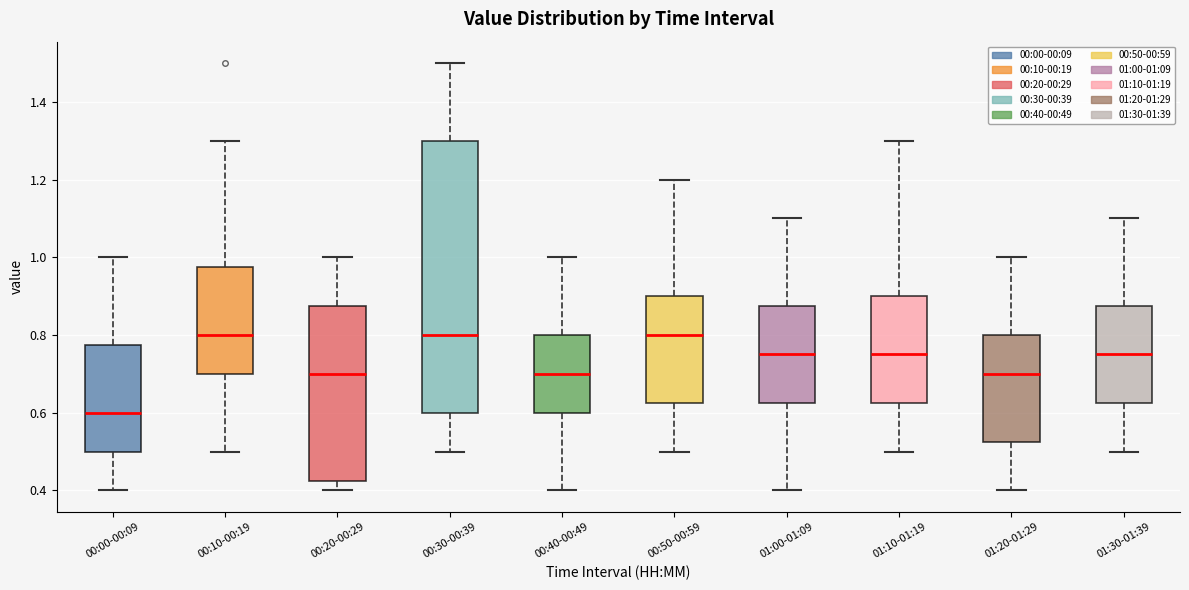

Reading left to right, read every box against the y-axis: the position of its median line, the range the box covers, and the ends of its whiskers. The values are not printed on the chart, so give them approximately, as read against the axis.

00:00-00:09: median 0.60, box 0.50 to 0.78, whiskers 0.40 to 1.00
00:10-00:19: median 0.80, box 0.70 to 0.98, whiskers 0.50 to 1.30
00:20-00:29: median 0.70, box 0.42 to 0.88, whiskers 0.40 to 1.00
00:30-00:39: median 0.80, box 0.60 to 1.30, whiskers 0.50 to 1.50
00:40-00:49: median 0.70, box 0.60 to 0.80, whiskers 0.40 to 1.00
00:50-00:59: median 0.80, box 0.62 to 0.90, whiskers 0.50 to 1.20
01:00-01:09: median 0.76, box 0.62 to 0.88, whiskers 0.40 to 1.10
01:10-01:19: median 0.76, box 0.62 to 0.90, whiskers 0.50 to 1.30
01:20-01:29: median 0.70, box 0.52 to 0.80, whiskers 0.40 to 1.00
01:30-01:39: median 0.76, box 0.62 to 0.88, whiskers 0.50 to 1.10